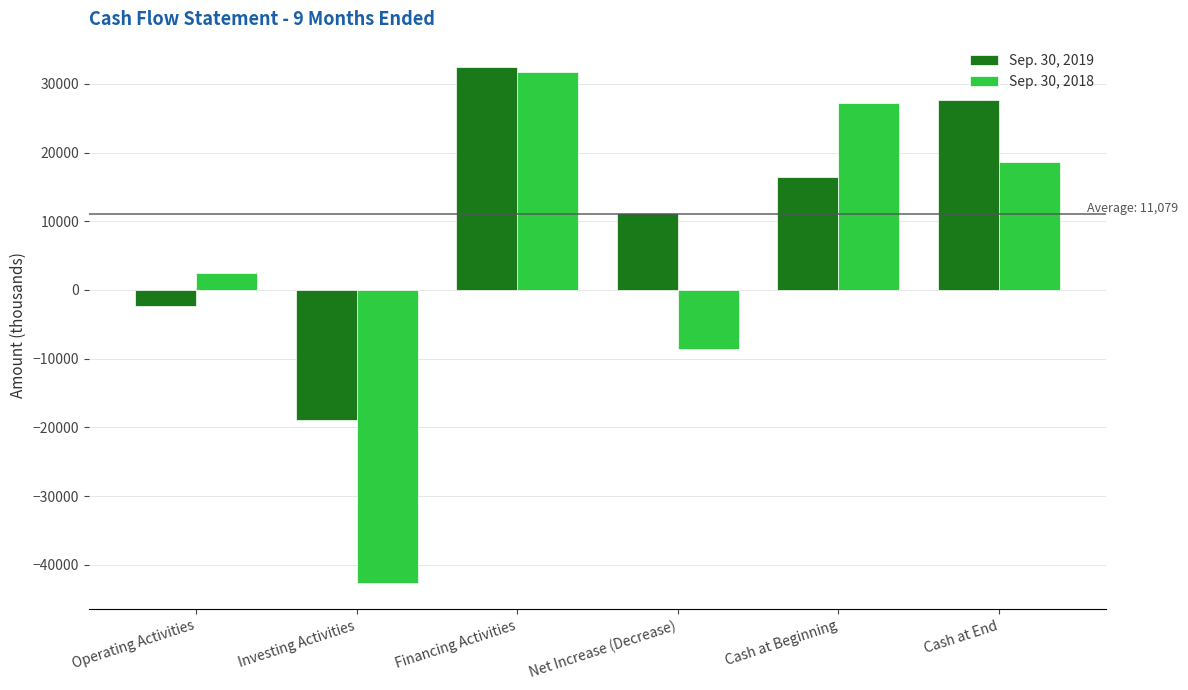

How many data points in Sep. 30, 2019 are less than 16475?

3